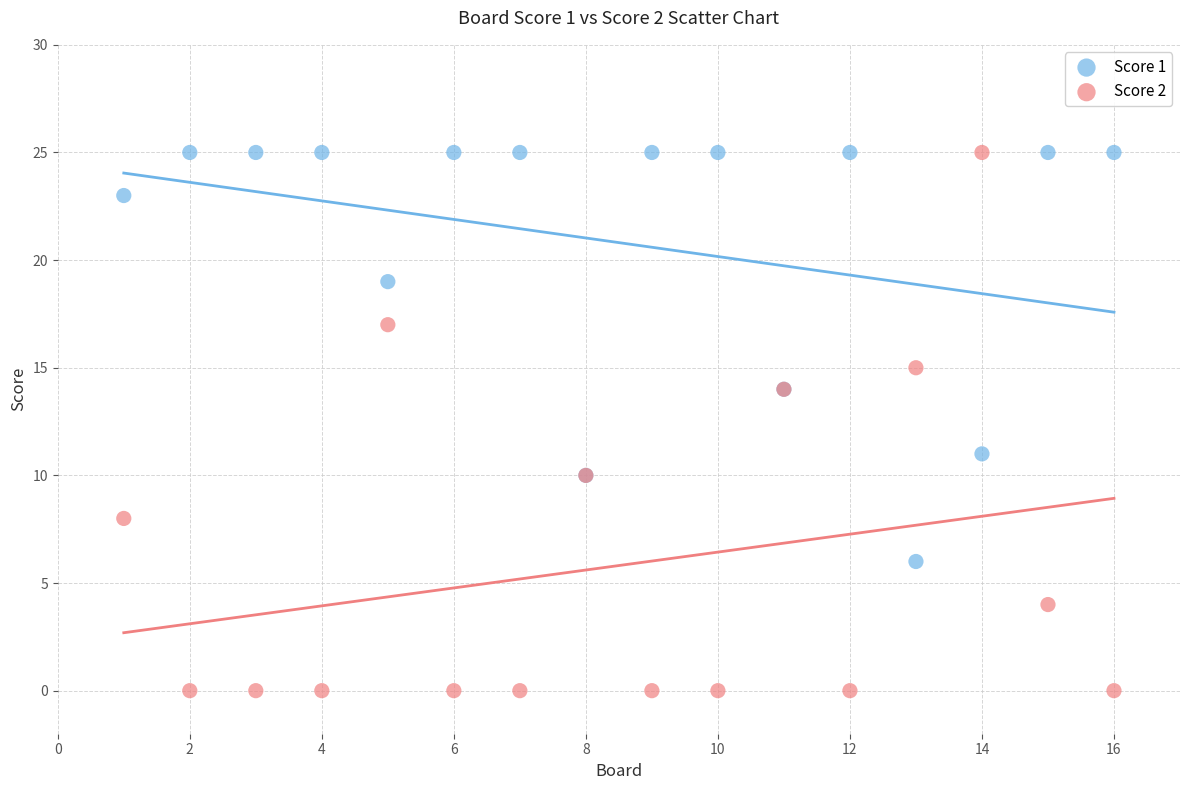

Which series has the widest spread of Y values?

Score 2